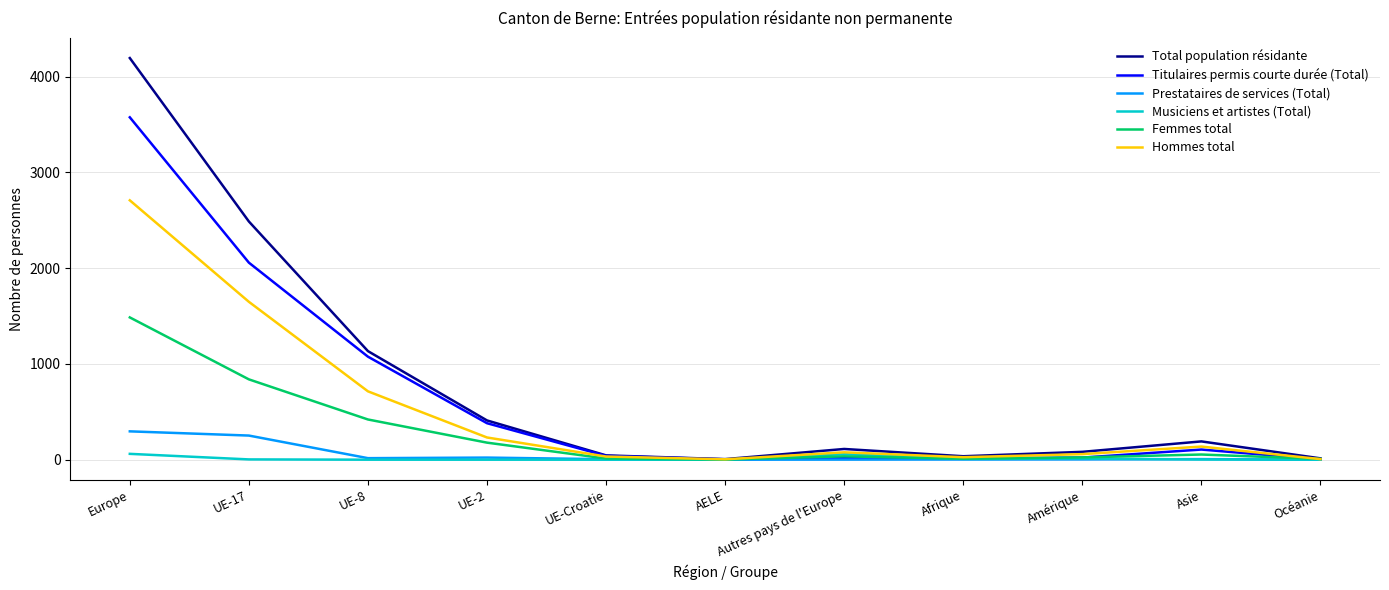

Read the Total population résidante value at UE-2, to the nearest 50.

400